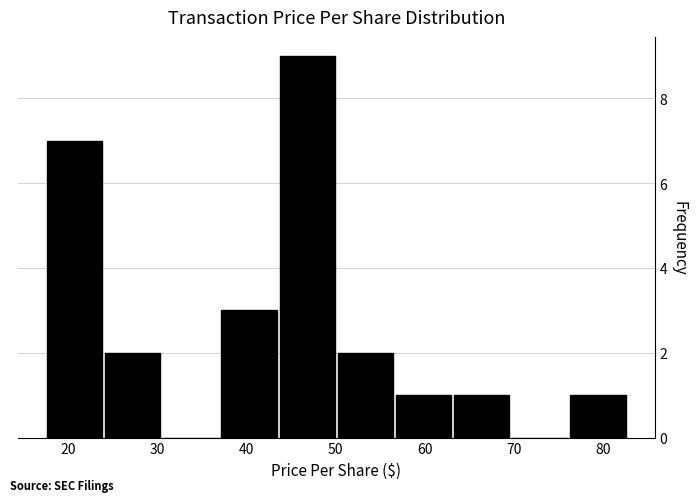

Over which range of the x-axis is the bar tallest?

44 to 50